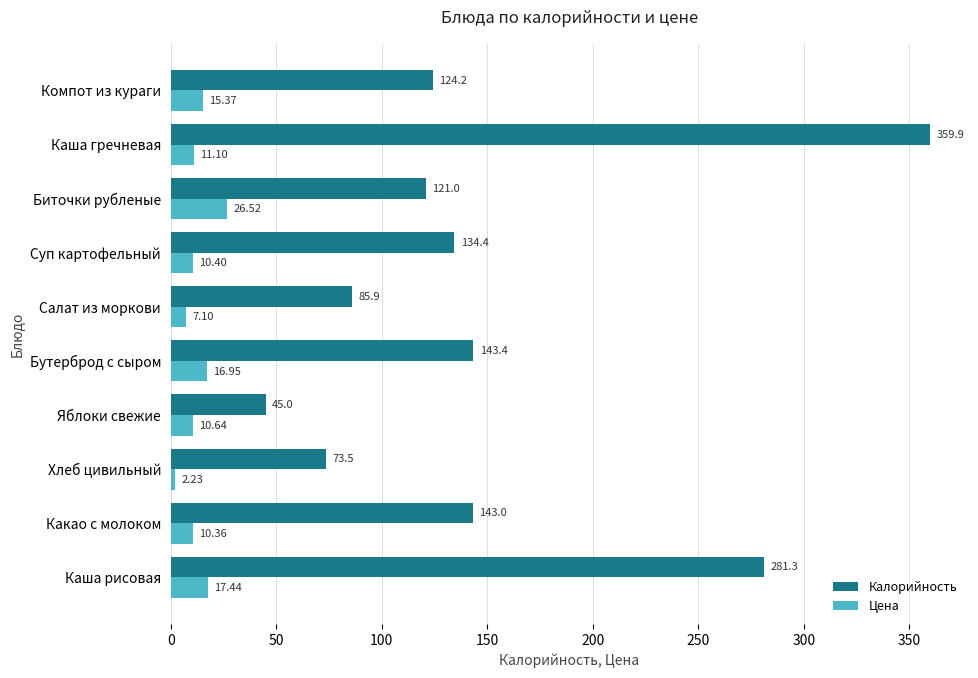

At which category does the chart reach its minimum across all series?

Хлеб цивильный